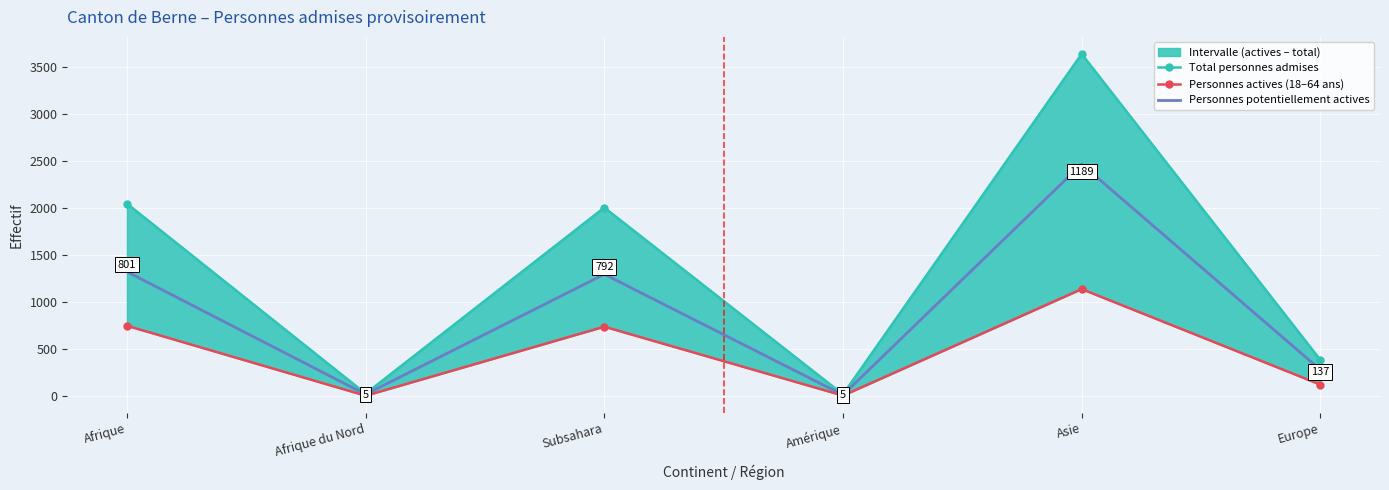

True or false: Personnes potentiellement actives has more than 0 interior local peaks.

True